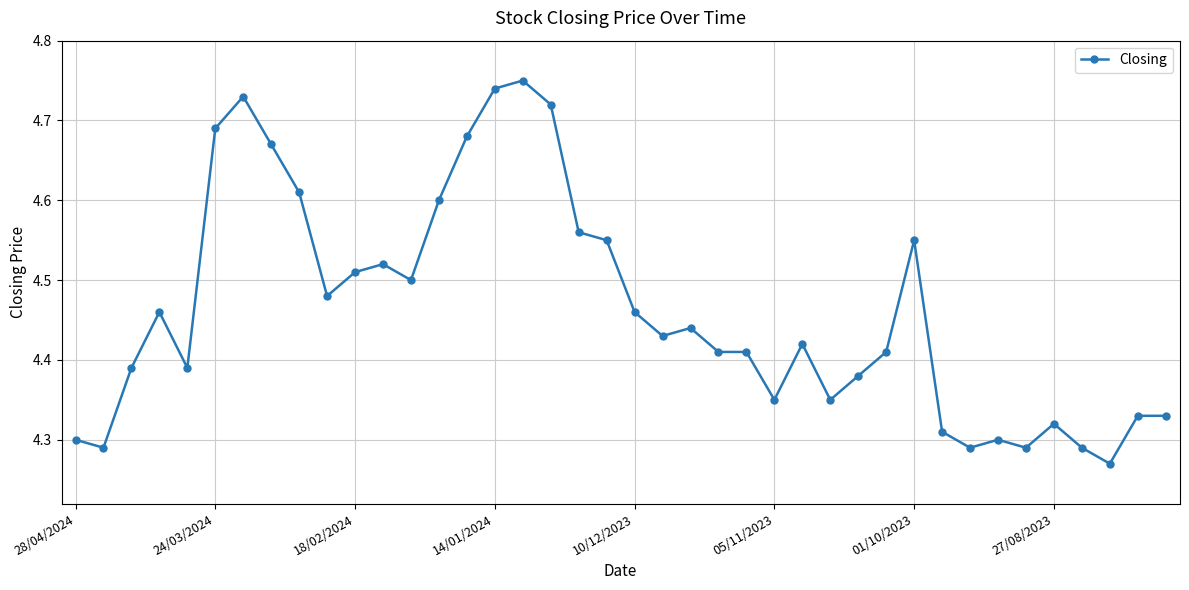

Count the number of categories in the chart.

40